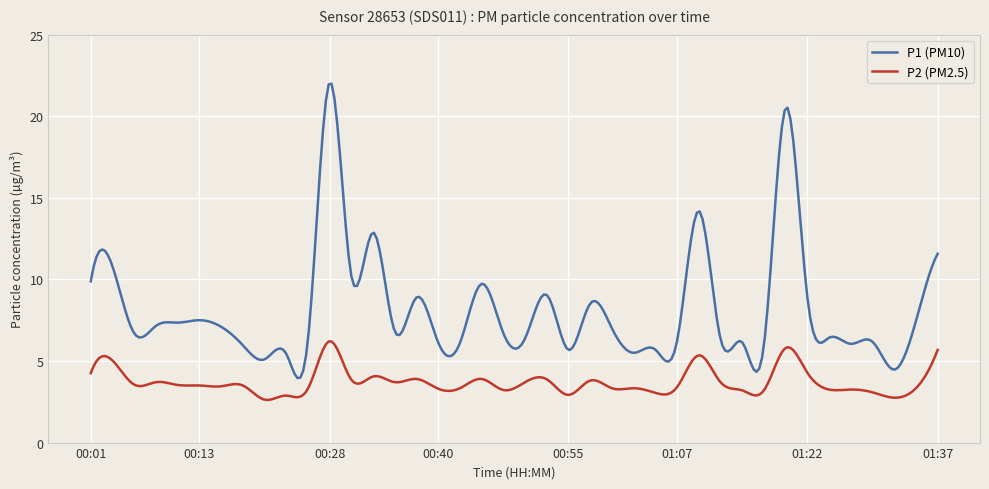

Which series has the largest range (max minus min)?

P1 (PM10)